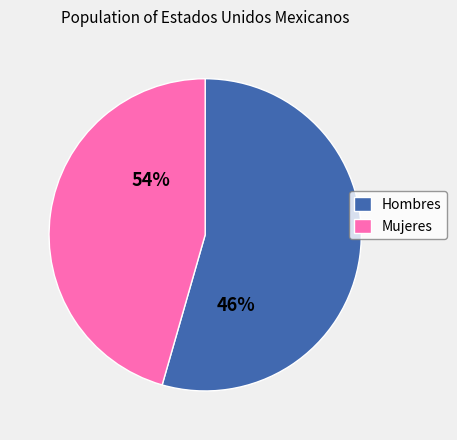

Which slice is the largest?

Hombres